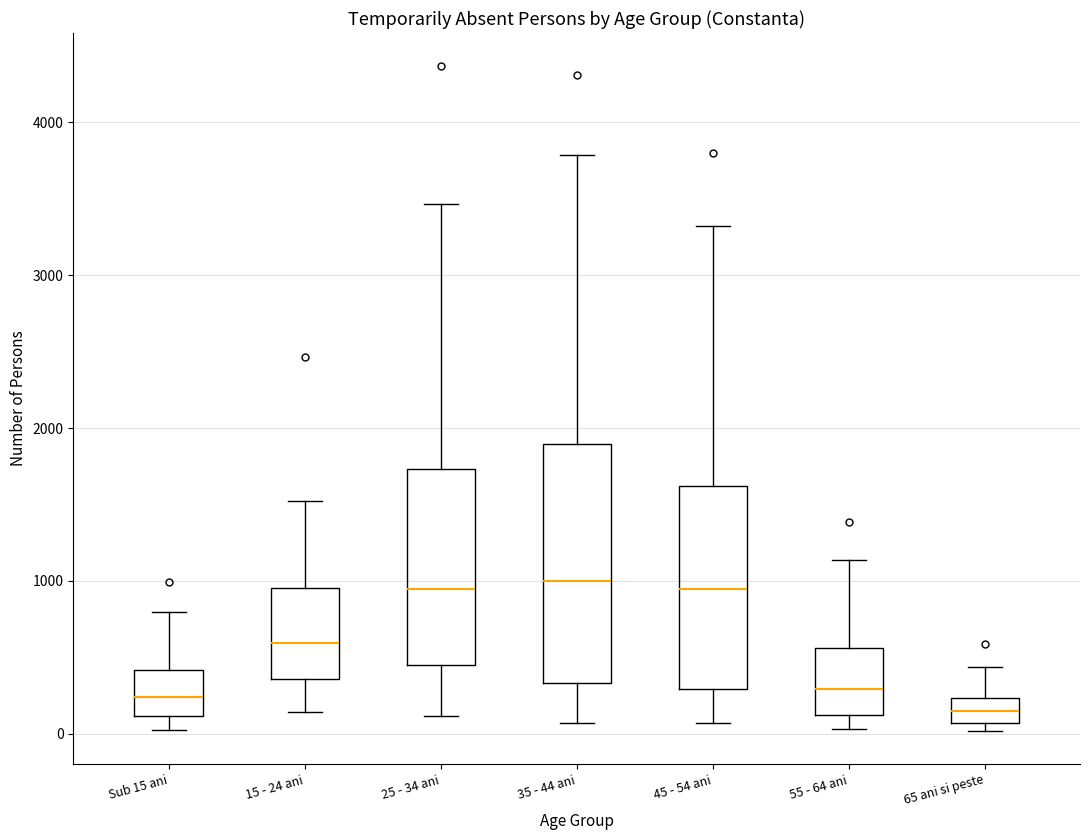

Which box is the tallest, from its lower edge to its upper edge?

35 - 44 ani